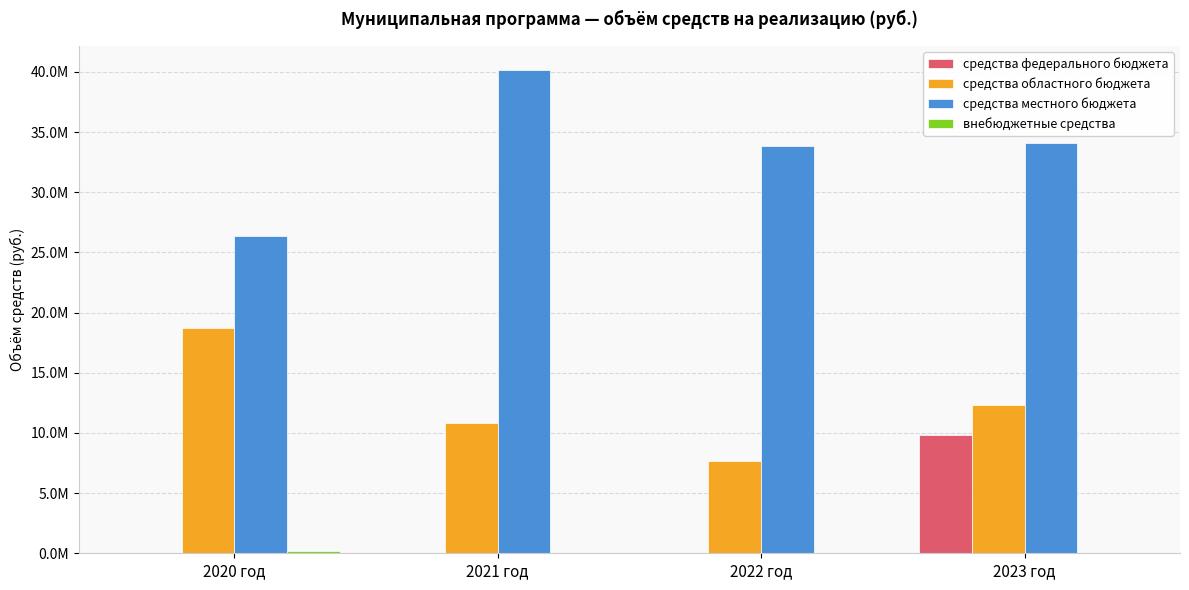

Rank the series by their maximum value, from highest to lowest.

средства местного бюджета, средства областного бюджета, средства федерального бюджета, внебюджетные средства